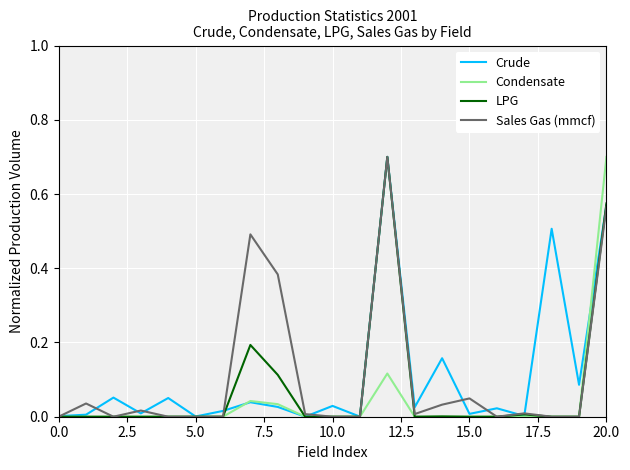

What are all the series names shown in the legend?

Crude, Condensate, LPG, Sales Gas (mmcf)